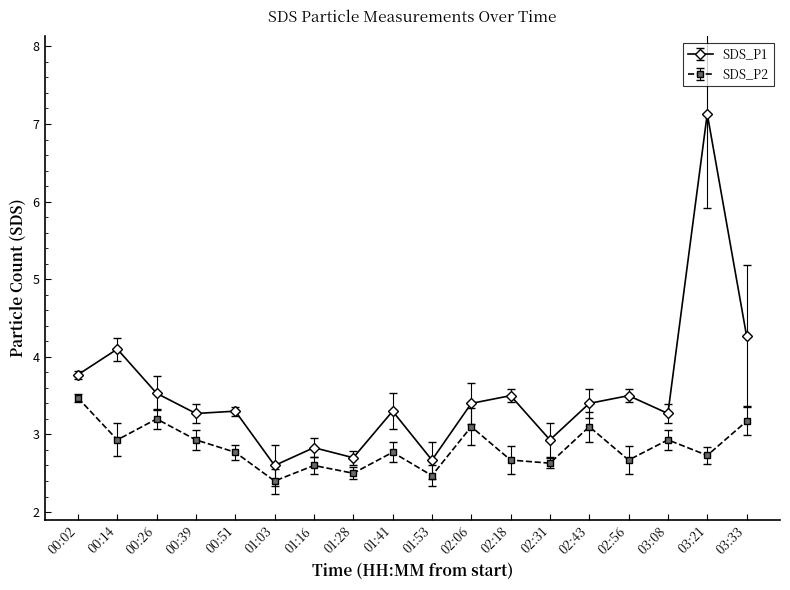

How many lines are shown in the chart?

2